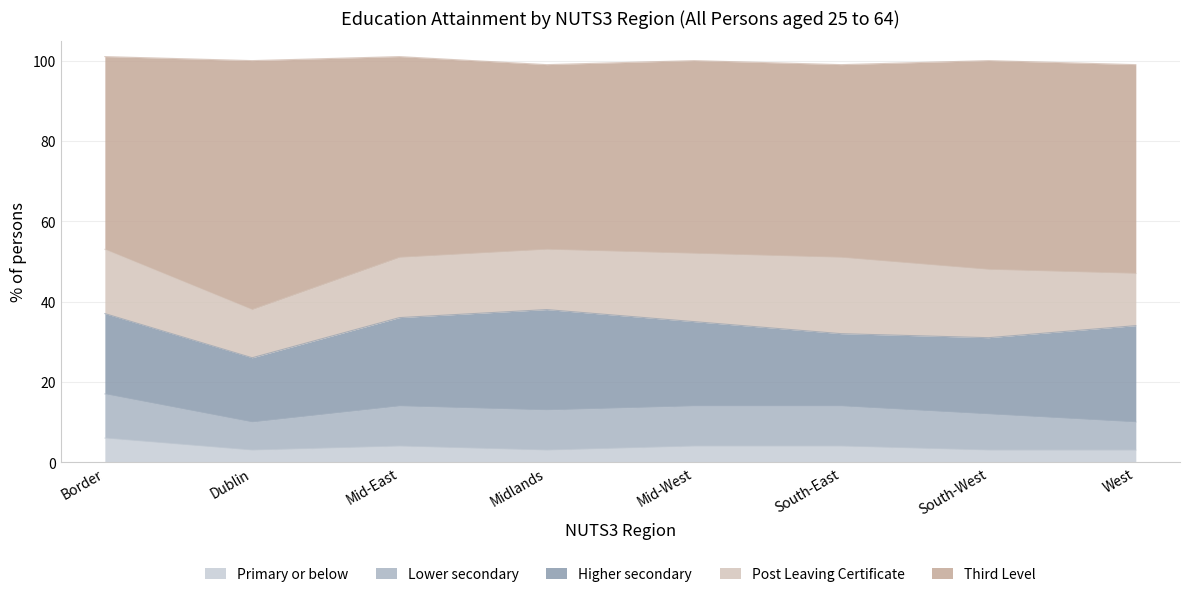

Count the Post Leaving Certificate values in the range 15 to 17.

5